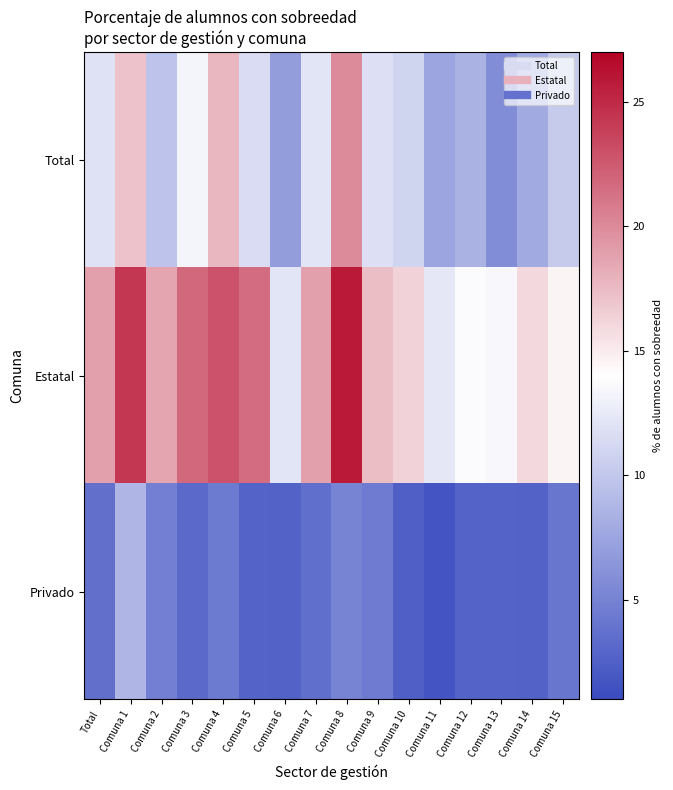

Rank the series at Comuna 6 from highest to lowest value.

Estatal, Total, Privado